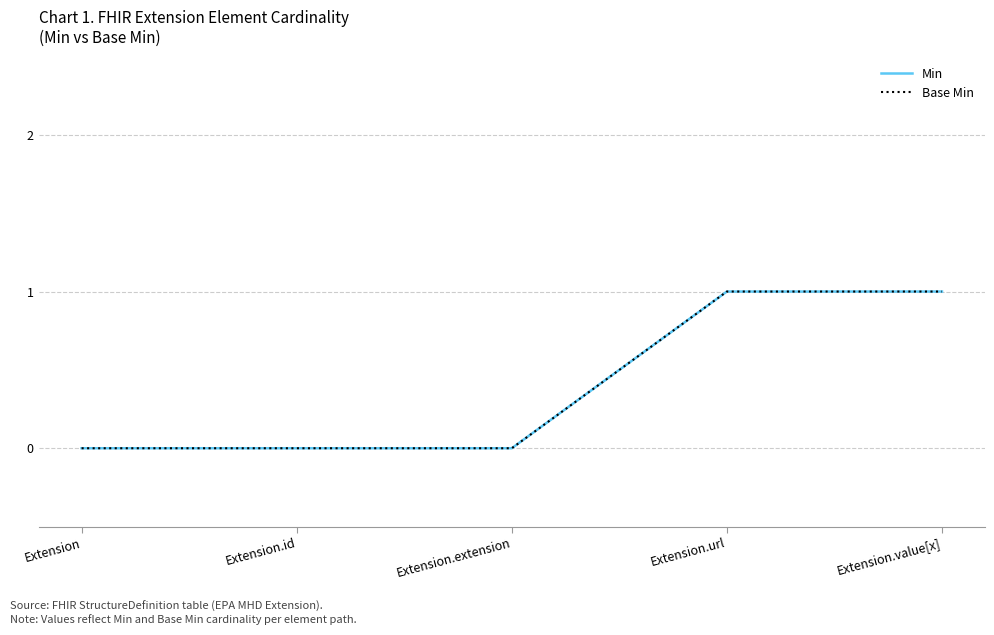

Does the chart display data point markers on the line(s)?

No